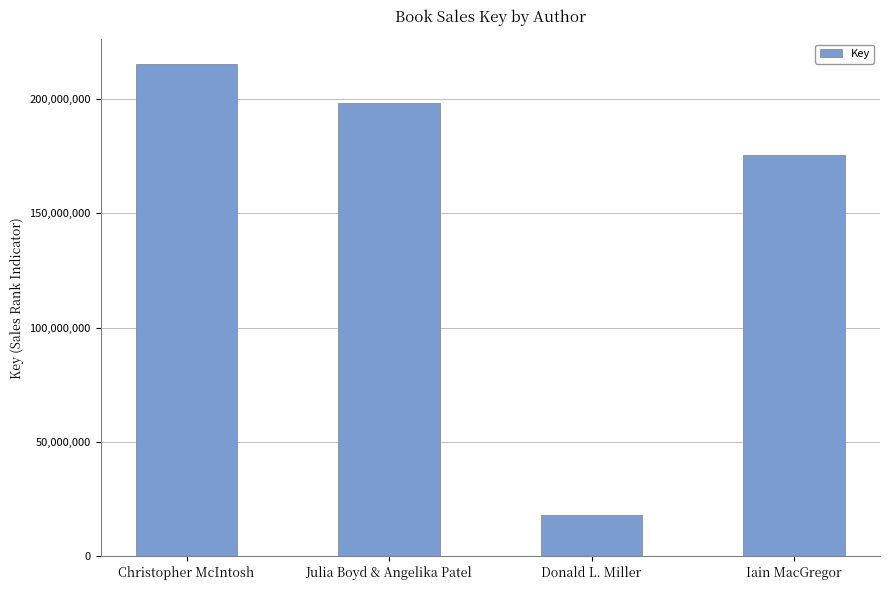

What is the average value?

151678793